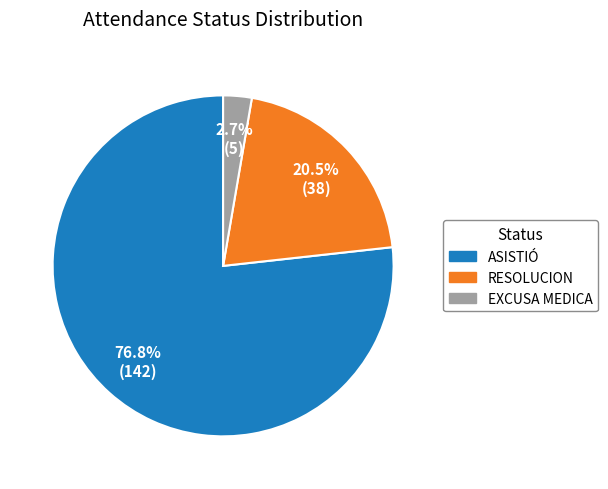

How many slices are in this pie chart?

3